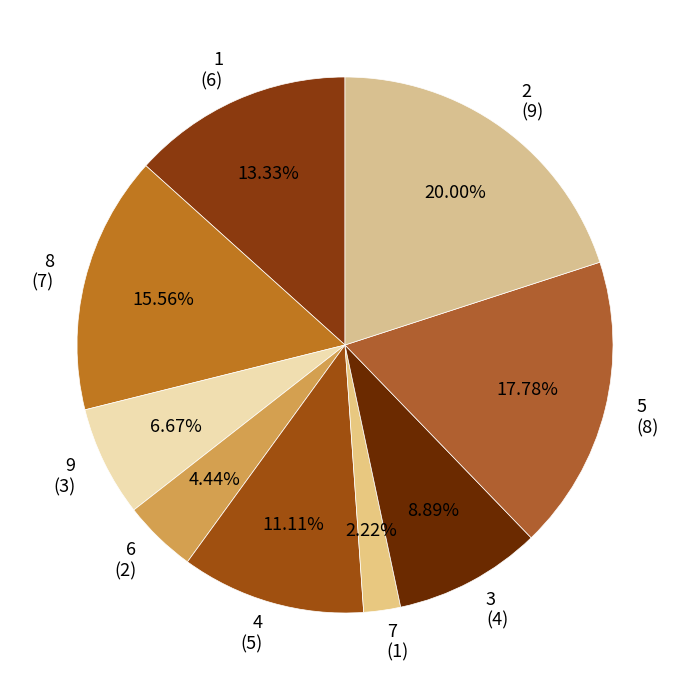

How much of the chart is everything except 6?

95.6%